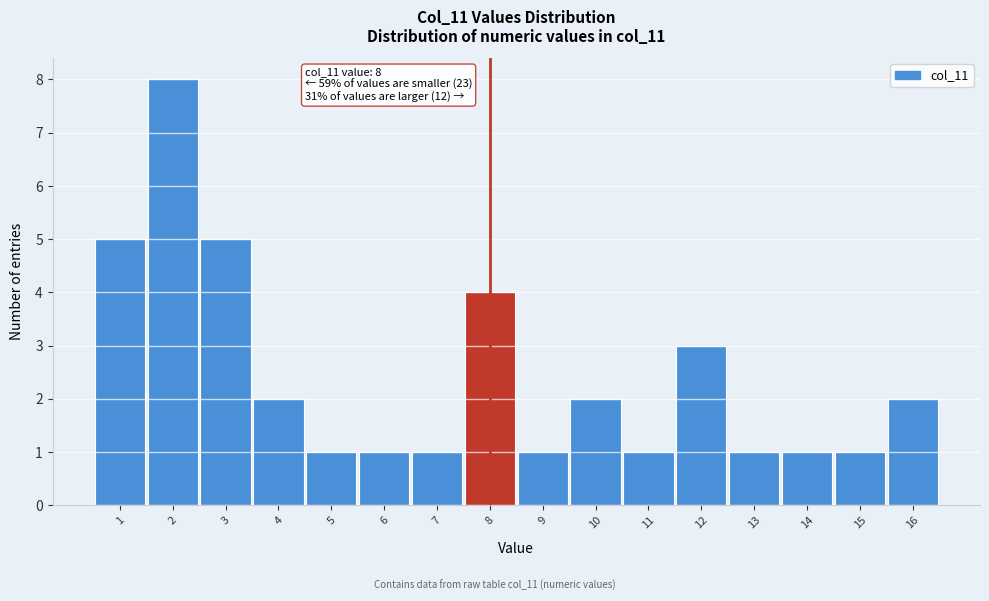

Which range on the x-axis has the tallest bar?

1.5 to 2.5